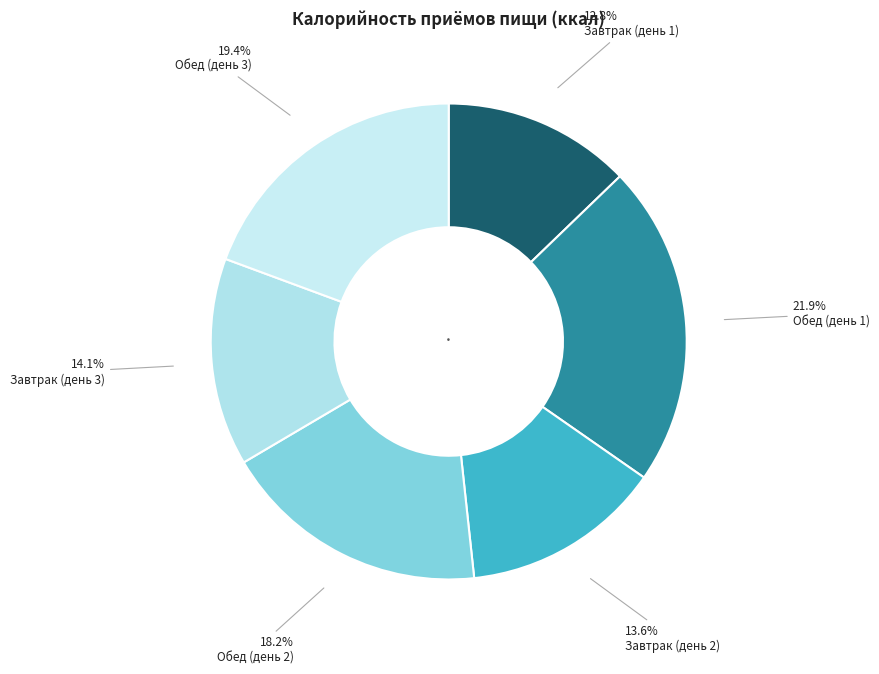

Which slice is the largest?

Обед (день 1)